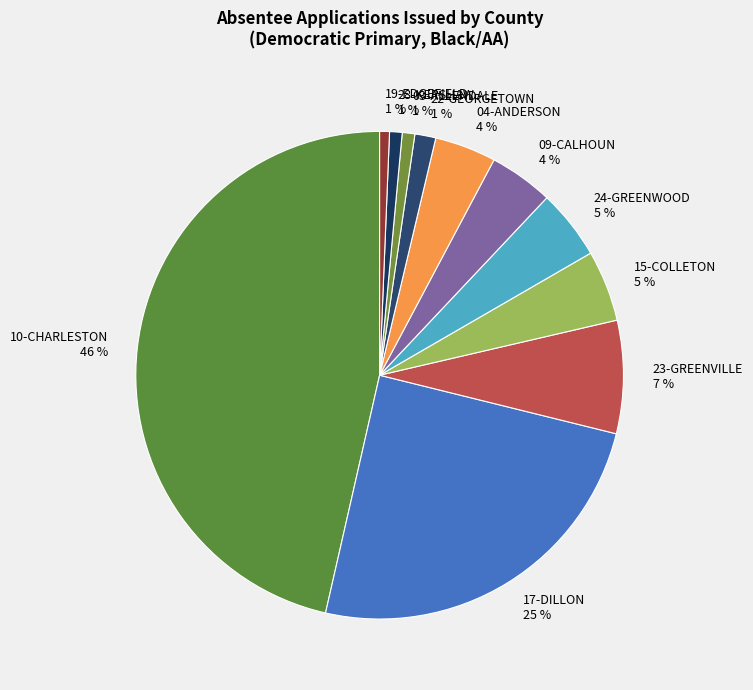

To the nearest percent, what is the average slice percentage?

9%